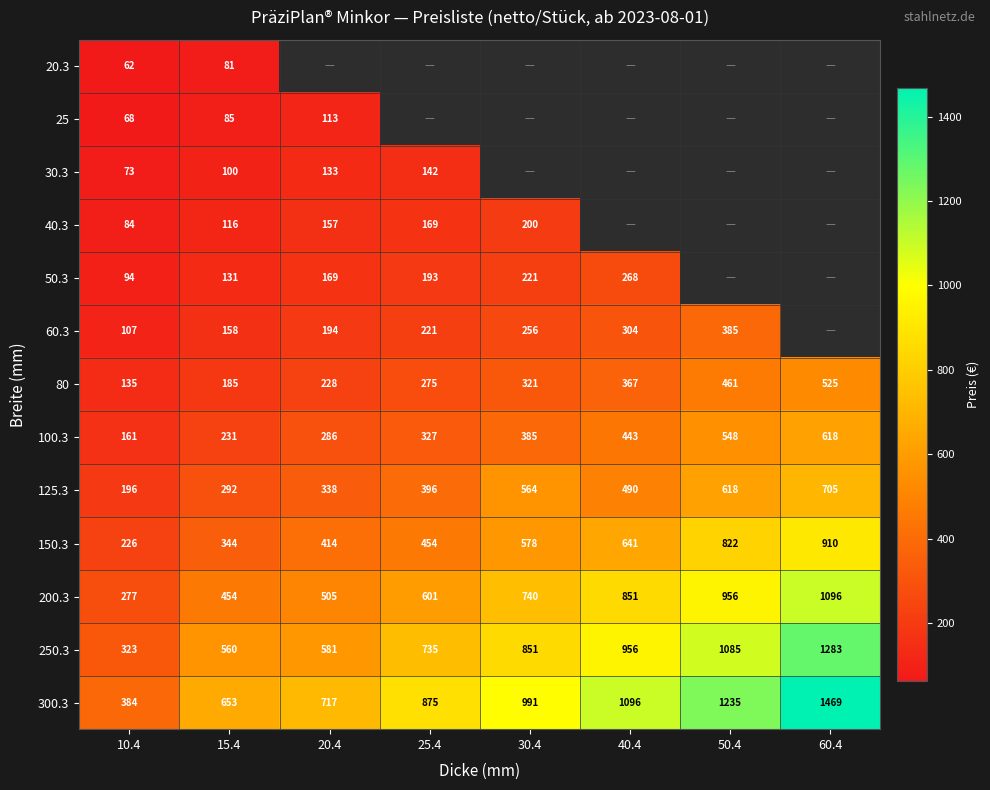

At which label is 200.3 closest to 686?

30.4